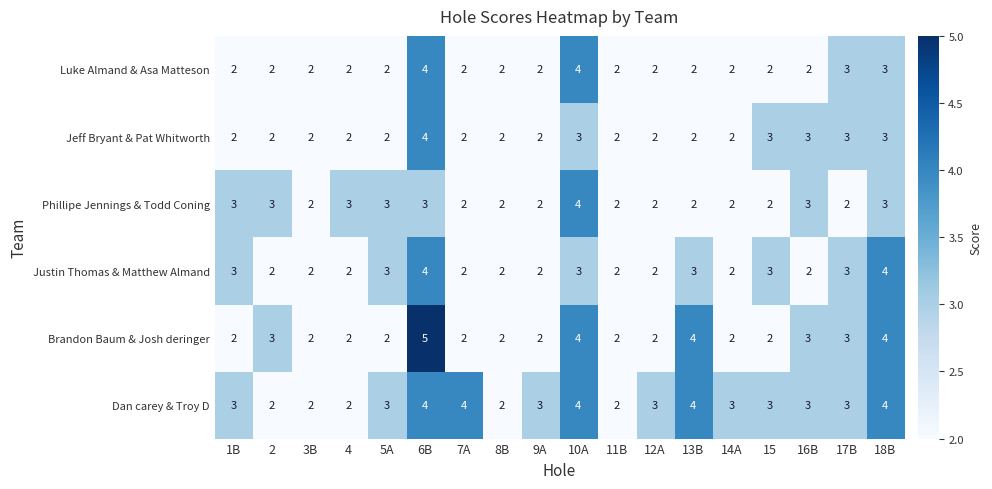

Is it true that Brandon Baum & Josh deringer equals 2 at 9A?

True